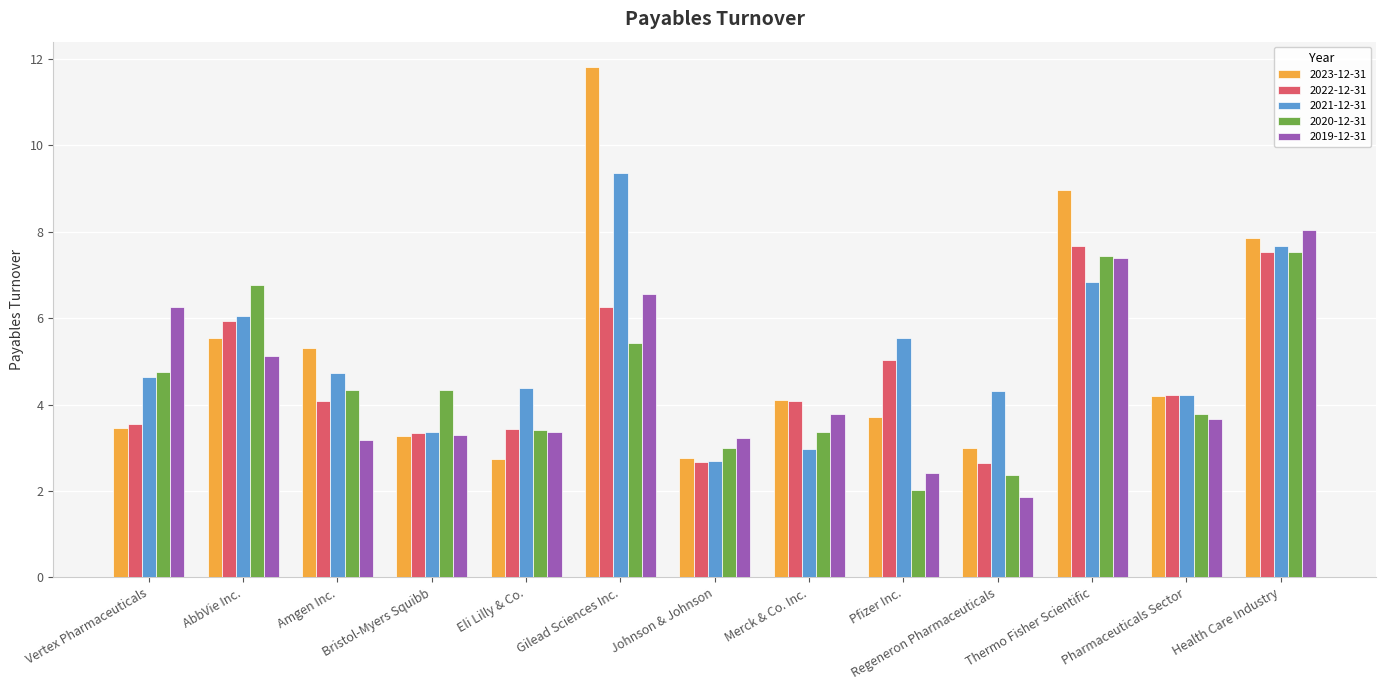

How many groups of bars are there?

13